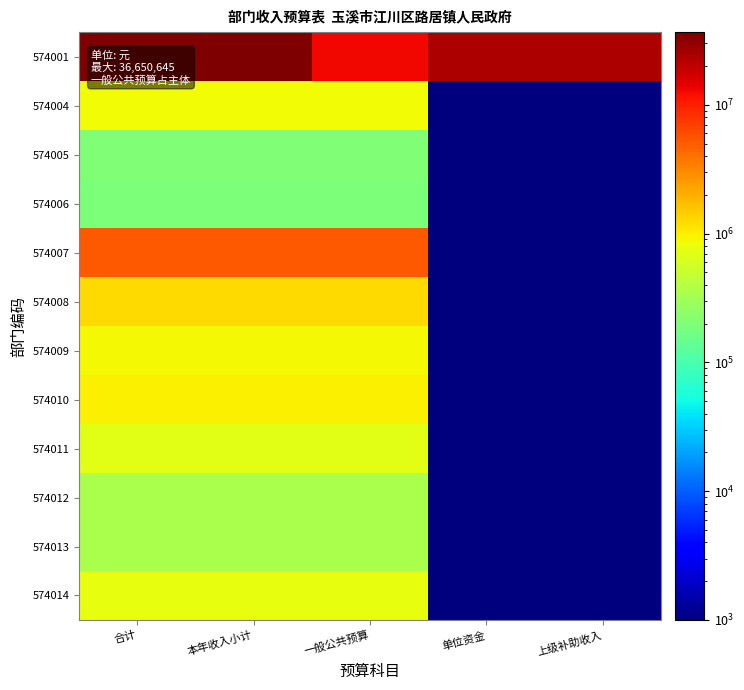

Reading right to left, list all the values displayed in this chart.

574001: 上级补助收入=23920445.2	单位资金=23920445.2	一般公共预算=12730200.2	本年收入小计=36650645.4	合计=36650645.4
574004: 上级补助收入=1.0	单位资金=1.0	一般公共预算=857662.9	本年收入小计=857662.9	合计=857662.9
574005: 上级补助收入=1.0	单位资金=1.0	一般公共预算=207243.3	本年收入小计=207243.3	合计=207243.3
574006: 上级补助收入=1.0	单位资金=1.0	一般公共预算=195165.1	本年收入小计=195165.1	合计=195165.1
574007: 上级补助收入=1.0	单位资金=1.0	一般公共预算=5268374.8	本年收入小计=5268374.8	合计=5268374.8
574008: 上级补助收入=1.0	单位资金=1.0	一般公共预算=1238052.2	本年收入小计=1238052.2	合计=1238052.2
574009: 上级补助收入=1.0	单位资金=1.0	一般公共预算=896904.9	本年收入小计=896904.9	合计=896904.9
574010: 上级补助收入=1.0	单位资金=1.0	一般公共预算=966118.2	本年收入小计=966118.2	合计=966118.2
574011: 上级补助收入=1.0	单位资金=1.0	一般公共预算=687048.4	本年收入小计=687048.4	合计=687048.4
574012: 上级补助收入=1.0	单位资金=1.0	一般公共预算=343644.0	本年收入小计=343644.0	合计=343644.0
574013: 上级补助收入=1.0	单位资金=1.0	一般公共预算=348400.4	本年收入小计=348400.4	合计=348400.4
574014: 上级补助收入=1.0	单位资金=1.0	一般公共预算=769943.2	本年收入小计=769943.2	合计=769943.2